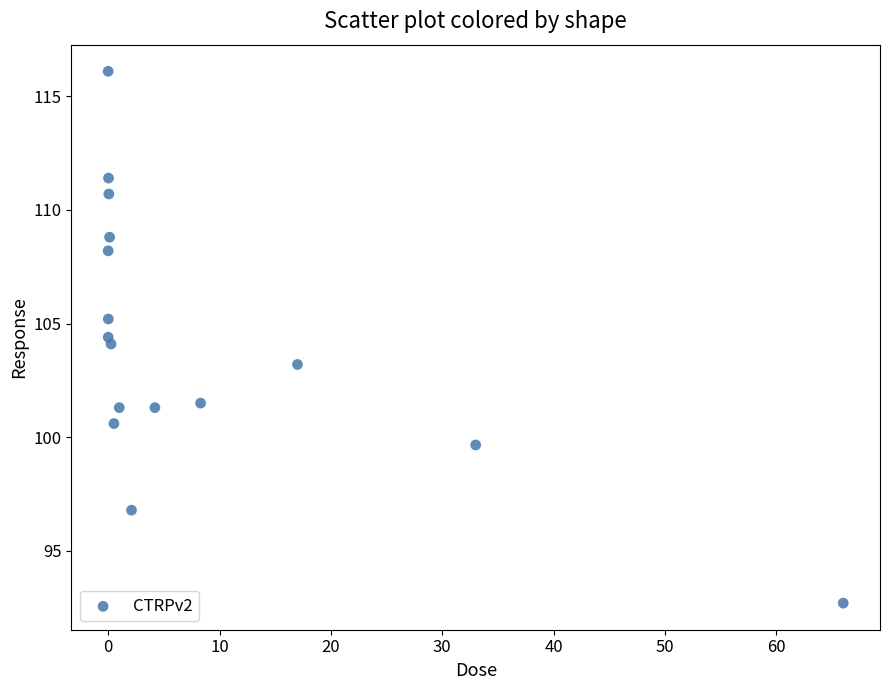

What is the range of X values (max minus min)?

66.0